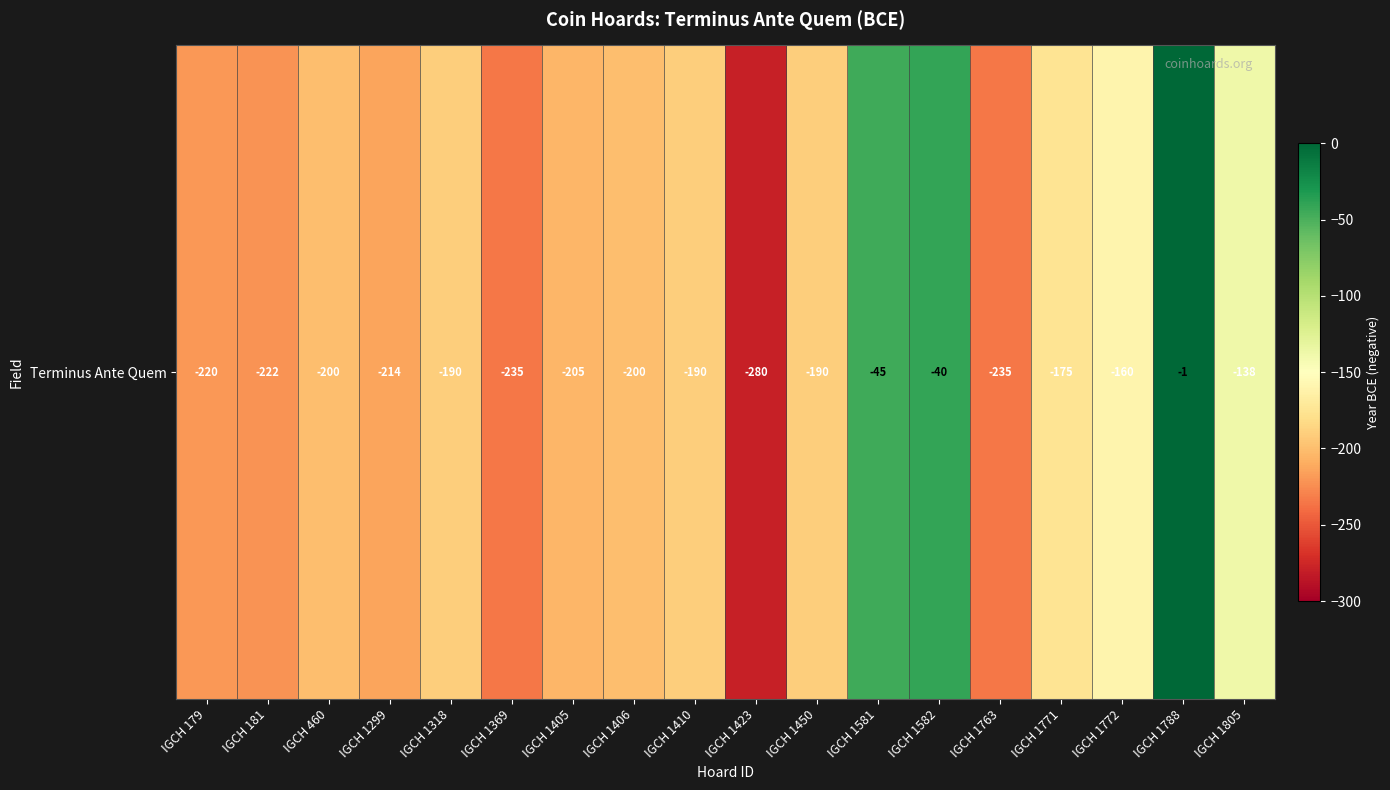

List the labels in order of value, smallest first.

IGCH 1423, IGCH 1369, IGCH 1763, IGCH 181, IGCH 179, IGCH 1299, IGCH 1405, IGCH 460, IGCH 1406, IGCH 1318, IGCH 1410, IGCH 1450, IGCH 1771, IGCH 1772, IGCH 1805, IGCH 1581, IGCH 1582, IGCH 1788